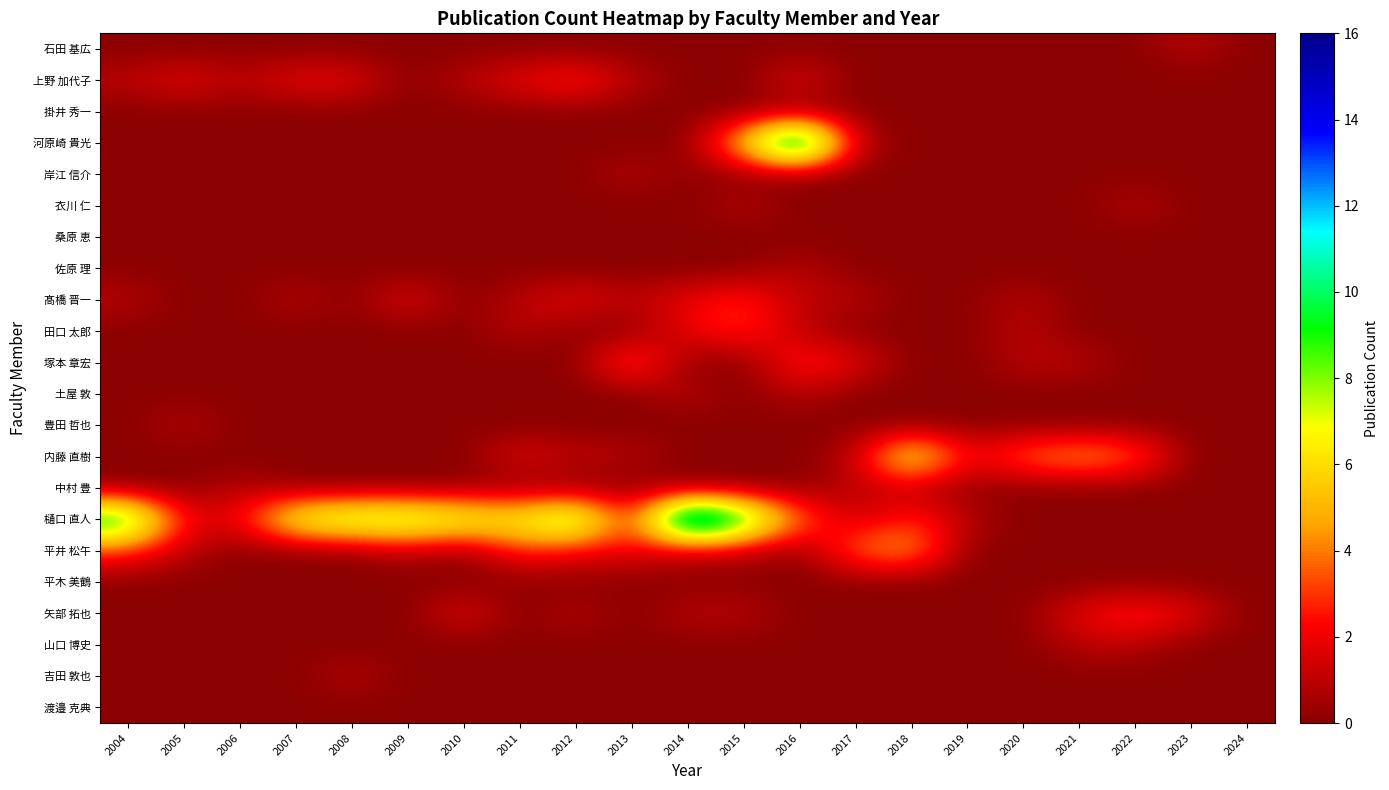

List the labels in order of 塚本 章宏 value, largest first.

2013, 2016, 2017, 2020, 2021, 2004, 2005, 2006, 2007, 2008, 2009, 2010, 2011, 2012, 2014, 2015, 2018, 2019, 2022, 2023, 2024